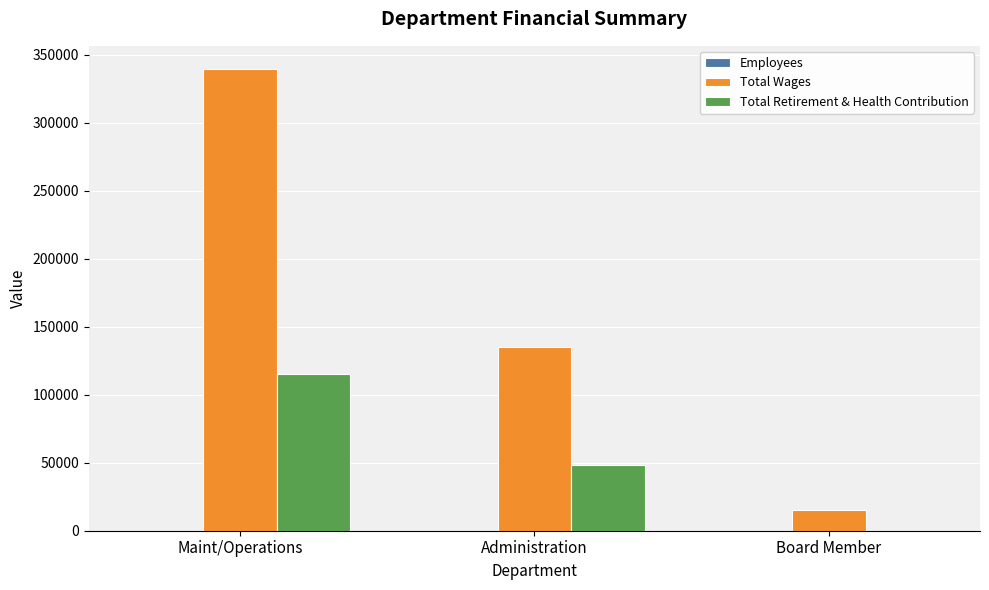

Which series changed the most between Administration and Board Member?

Total Wages